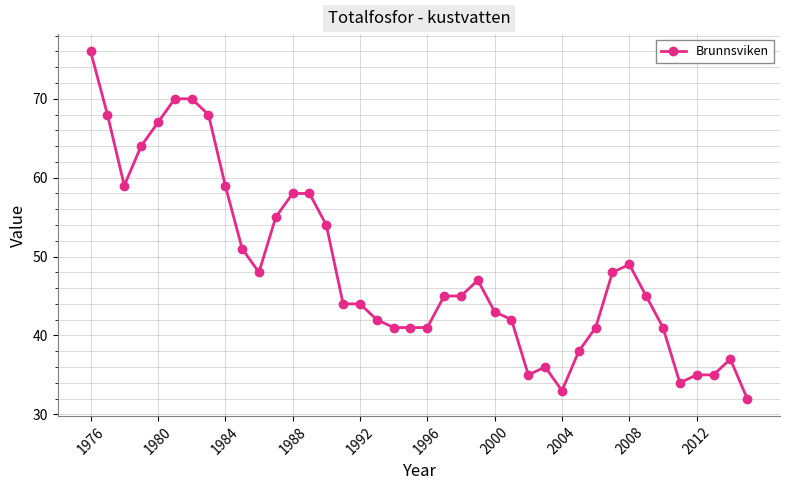

What is the smallest value displayed?

32